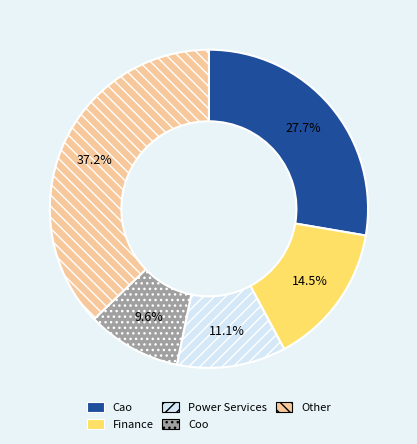

Is Other the majority of the pie?

No